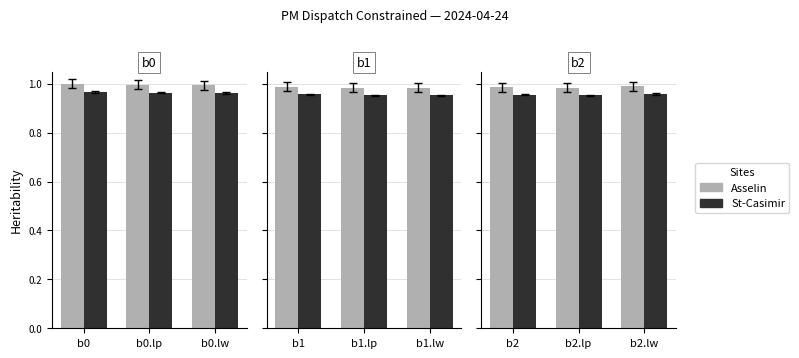

What are all the series names shown in the legend?

Asselin, St-Casimir